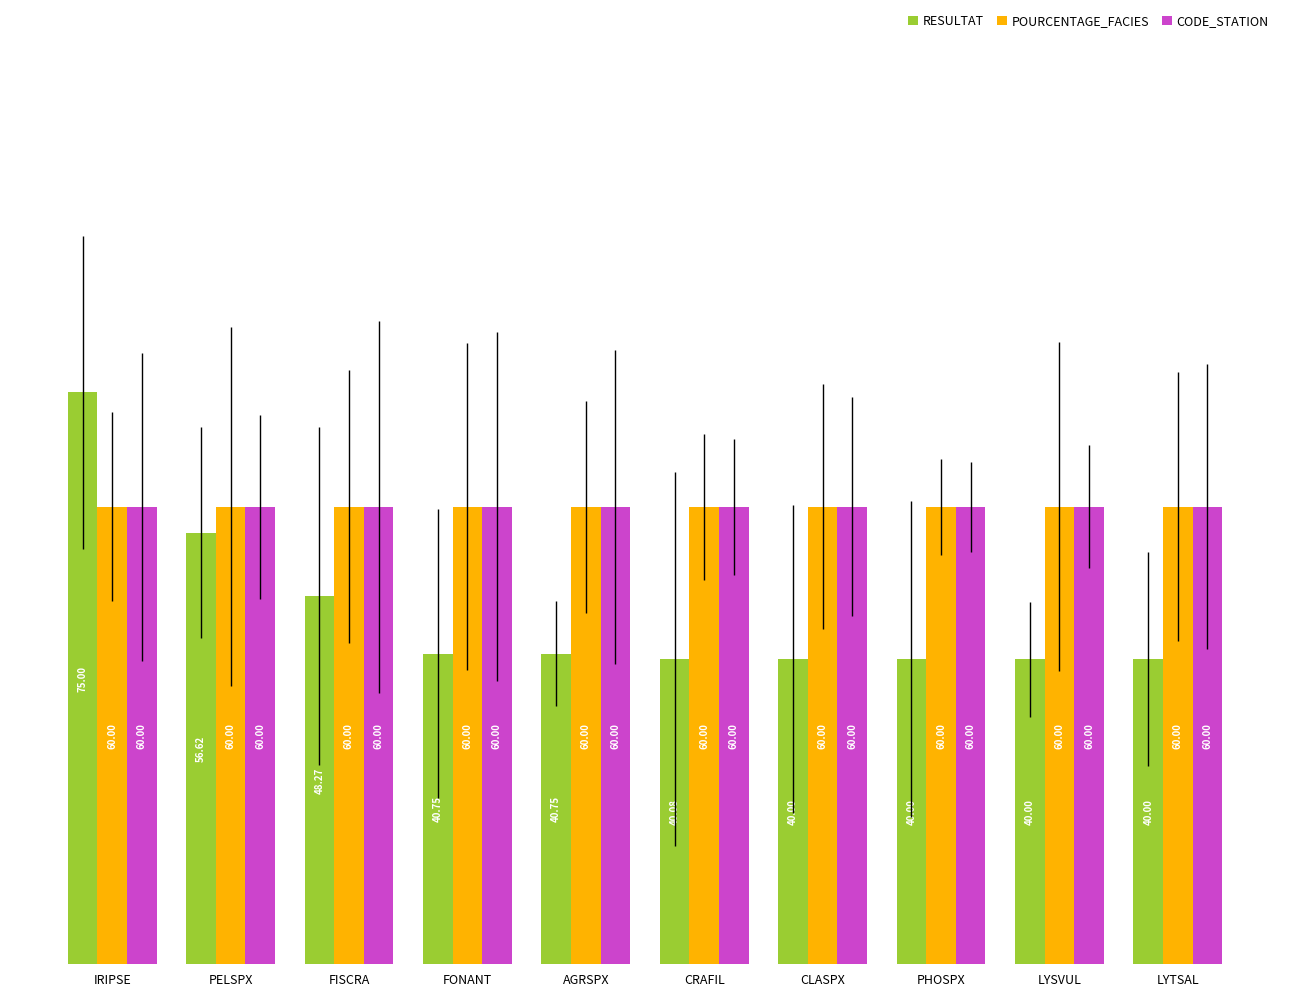

What are all the series names shown in the legend?

RESULTAT, POURCENTAGE_FACIES, CODE_STATION